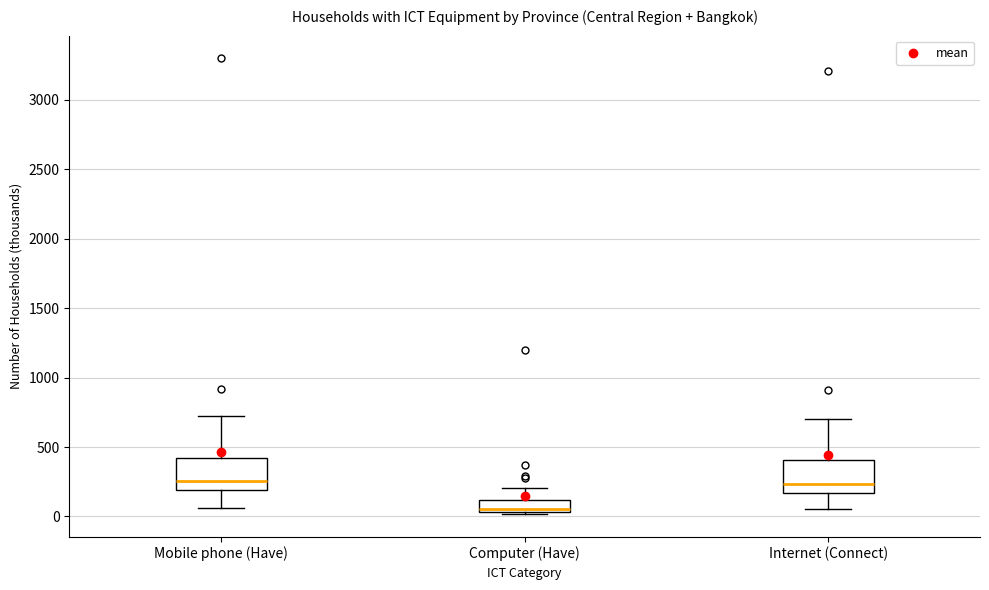

Which box has the lowest median line?

Computer (Have)